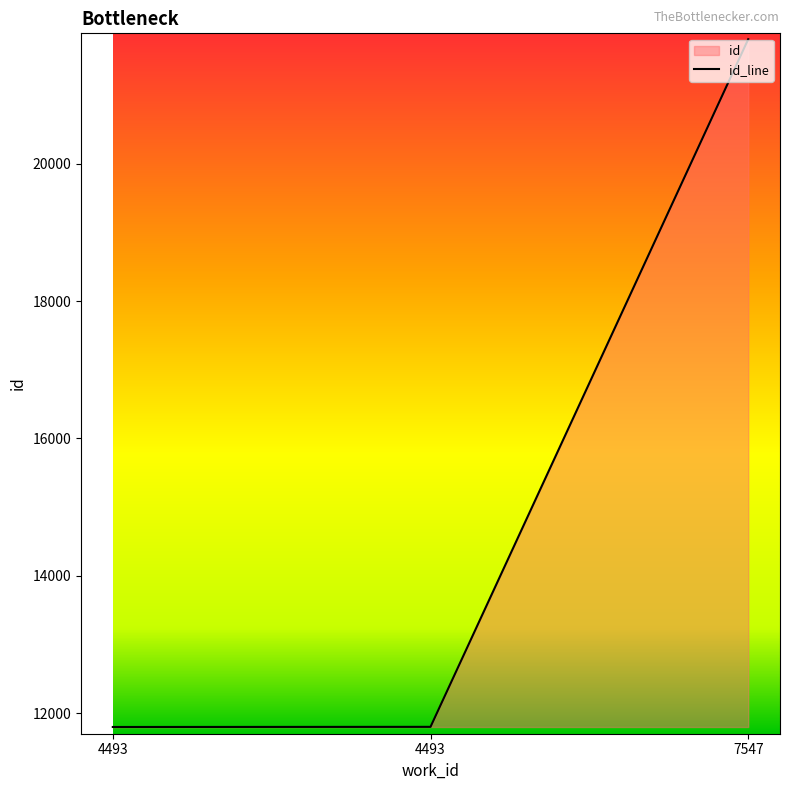

Rank the categories by value from lowest to highest.

4493, 4493, 7547